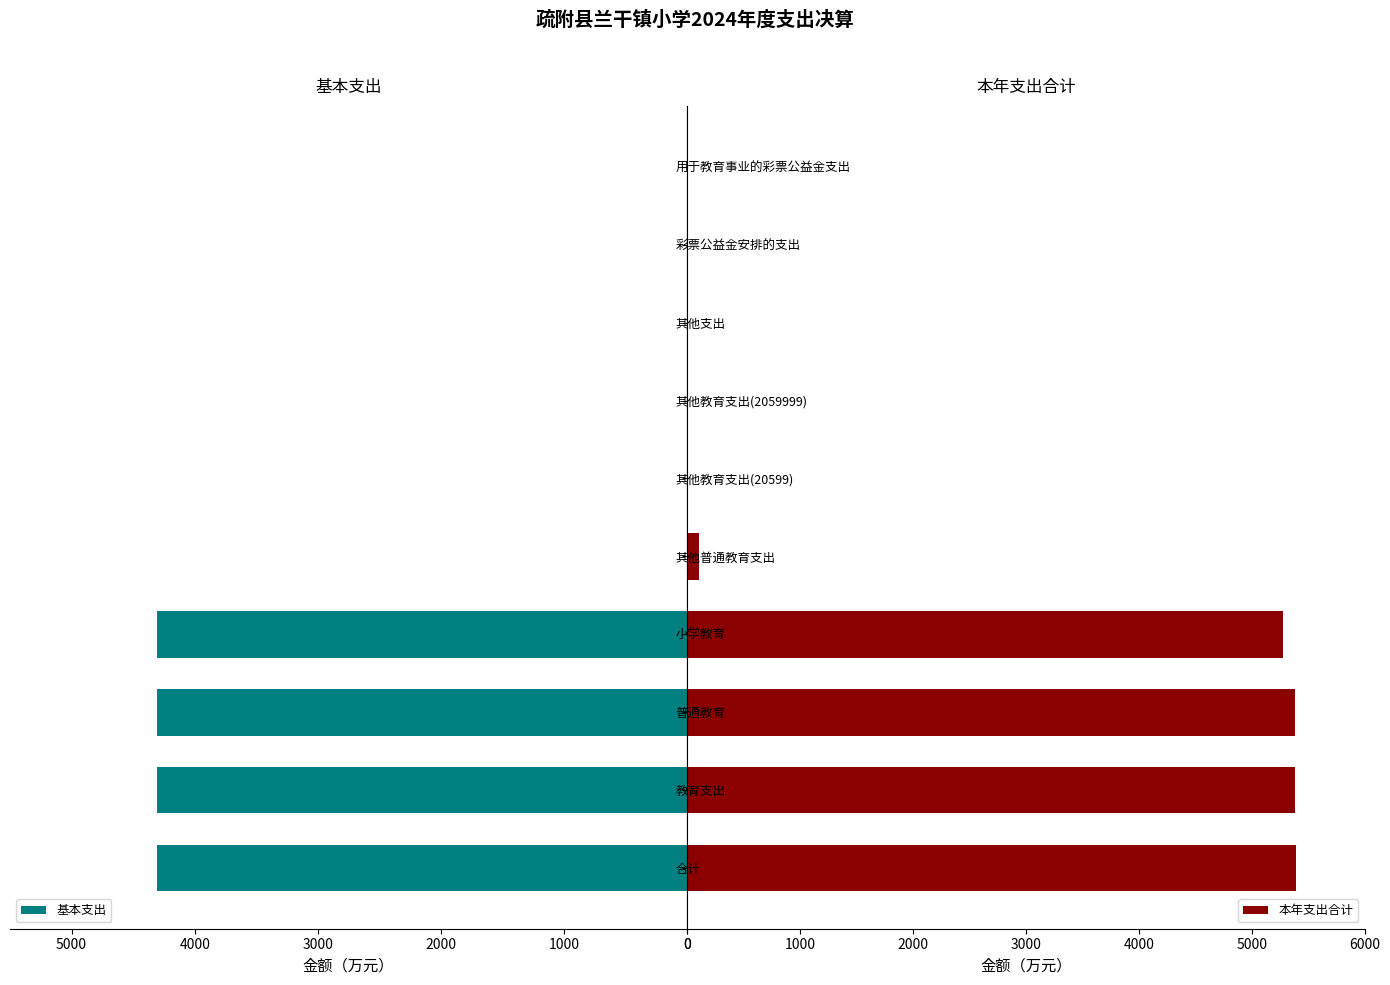

What are all the series names shown in the legend?

基本支出, 本年支出合计